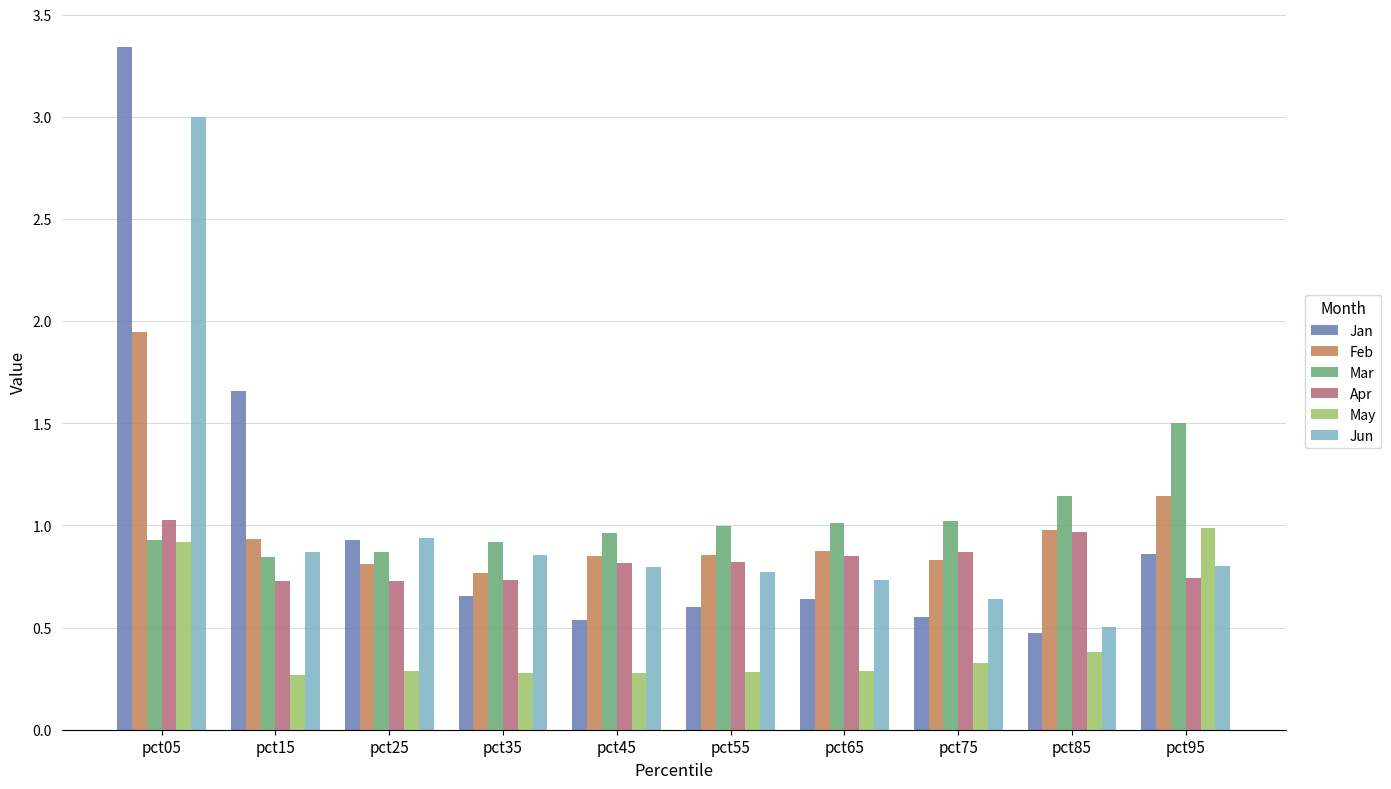

Between pct05 and pct75, which series saw the biggest shift?

Jan